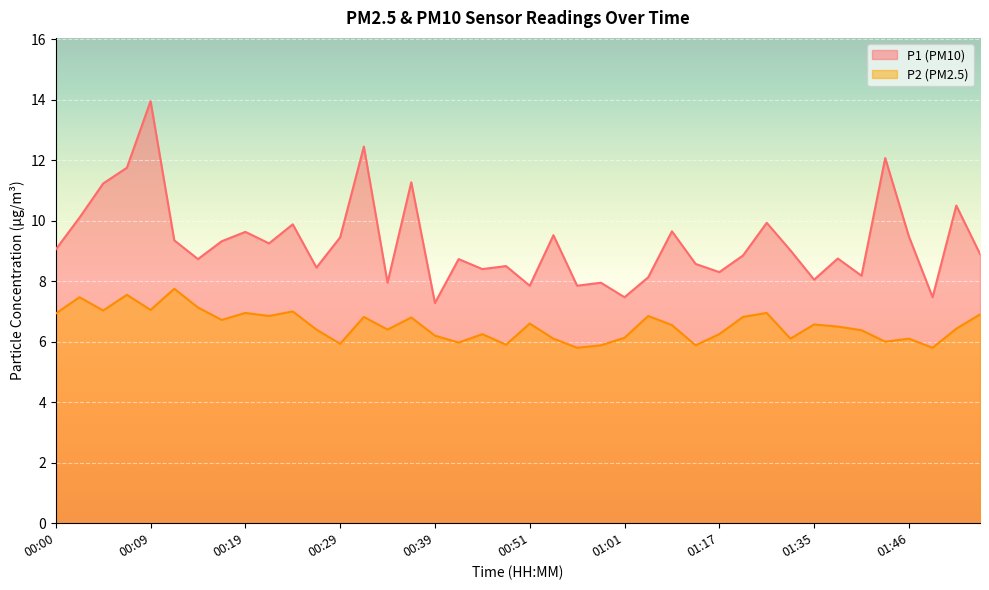

Which series has the largest total across all categories?

P1